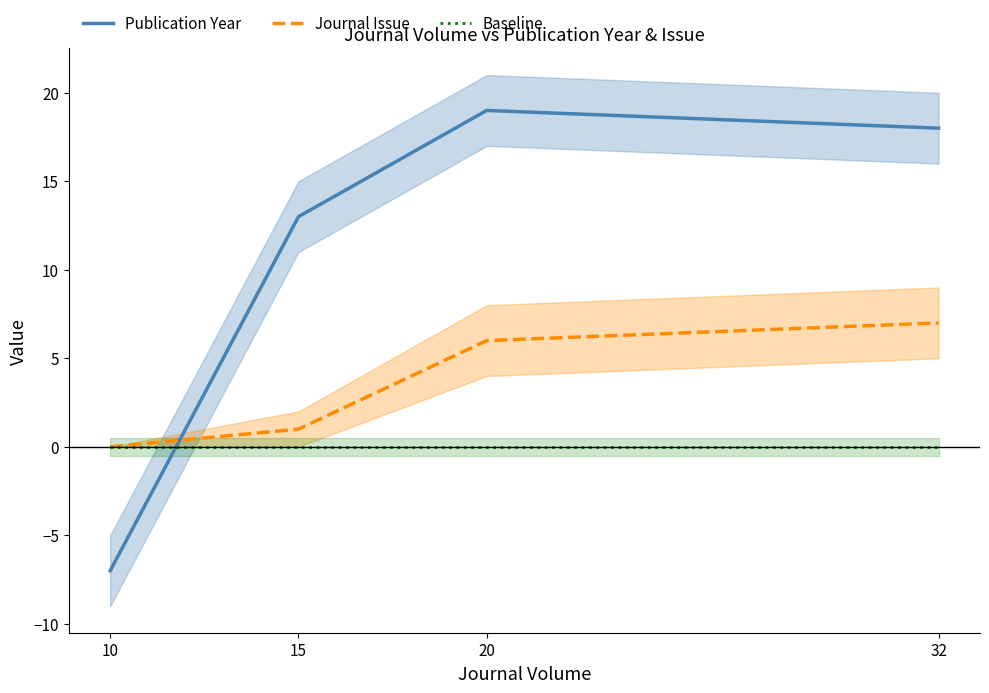

Is the value of Publication Year at 20 greater than the value of Baseline at 20?

Yes